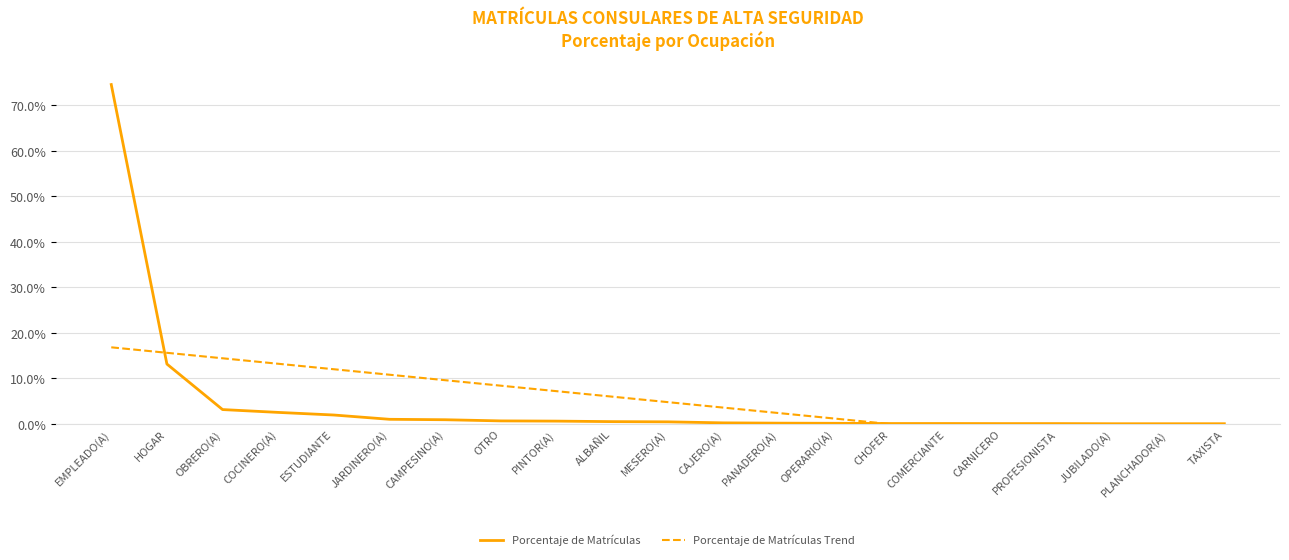

Rank the categories by Porcentaje de Matrículas Trend value from highest to lowest.

EMPLEADO(A), HOGAR, OBRERO(A), COCINERO(A), ESTUDIANTE, JARDINERO(A), CAMPESINO(A), OTRO, PINTOR(A), ALBAÑIL, MESERO(A), CAJERO(A), PANADERO(A), OPERARIO(A), CHOFER, COMERCIANTE, CARNICERO, PROFESIONISTA, JUBILADO(A), PLANCHADOR(A), TAXISTA